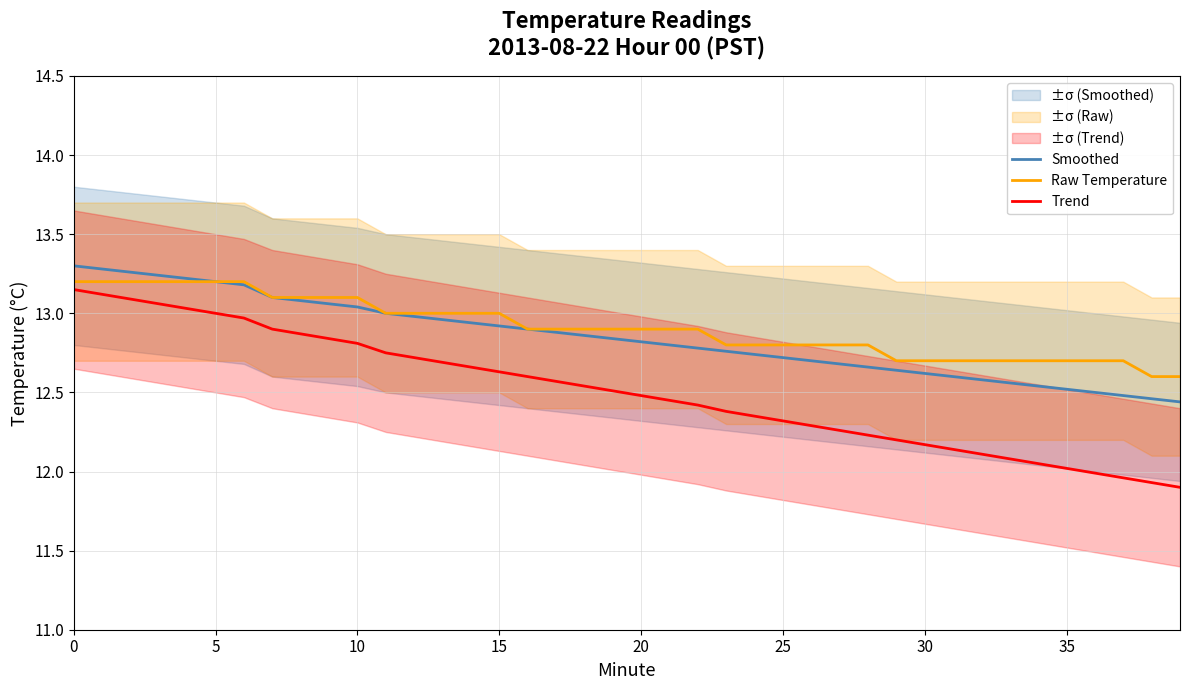

Which series changed the most between 13 and 14?

Trend